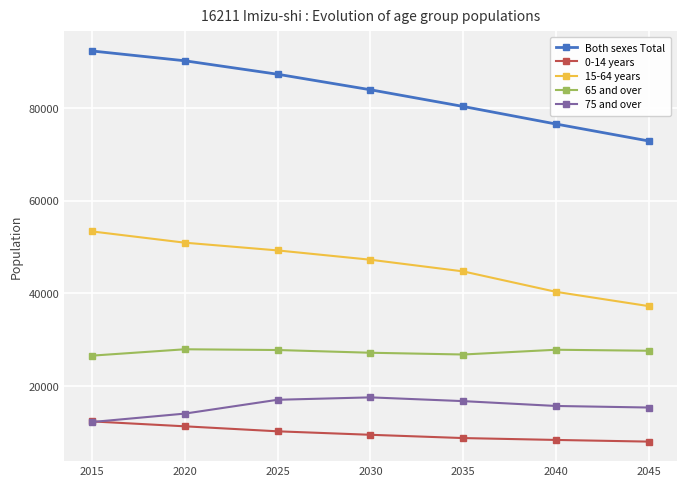

True or false: 65 and over and Both sexes Total intersect in this chart.

False